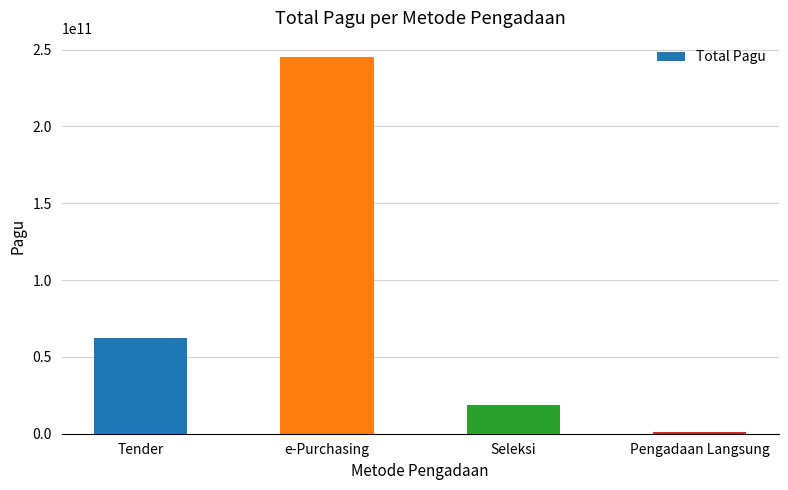

Rank the categories by value from lowest to highest.

Pengadaan Langsung, Seleksi, Tender, e-Purchasing